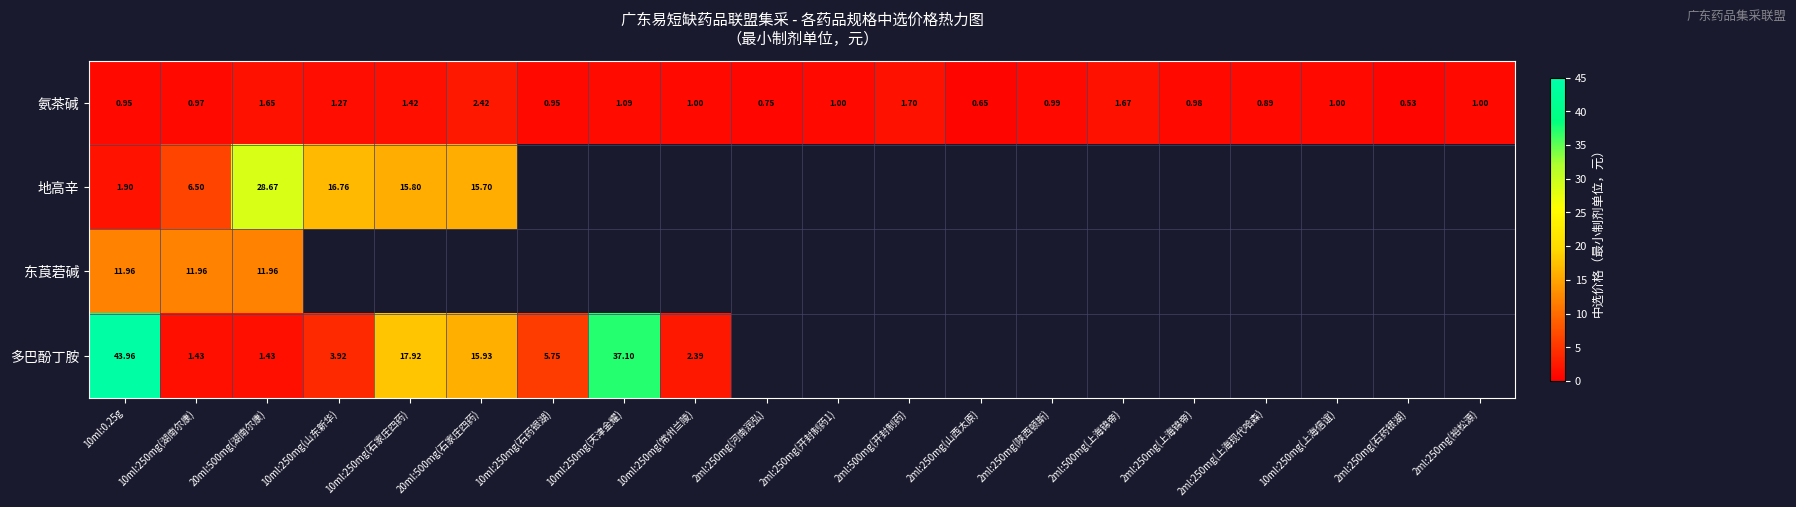

What is the minimum value shown in the chart?

0.5